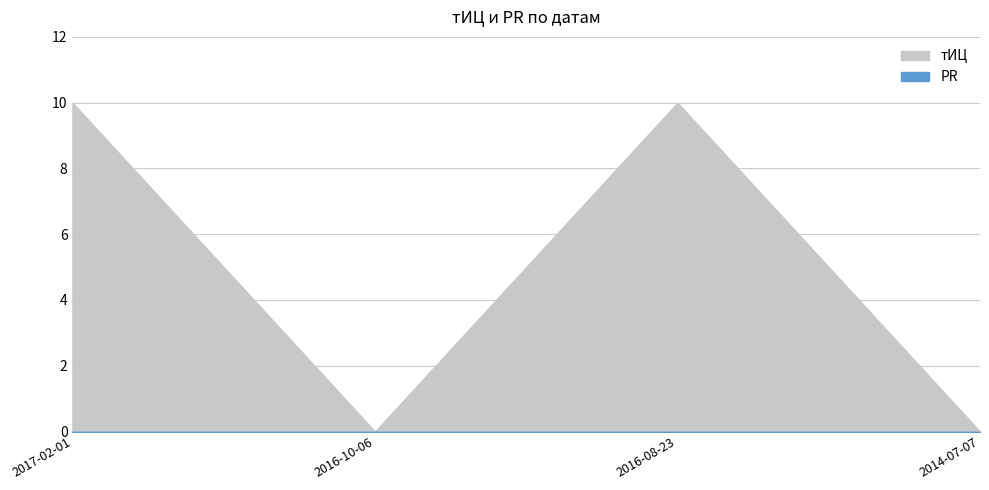

True or false: the data shows 7 at 2016-10-06.

False